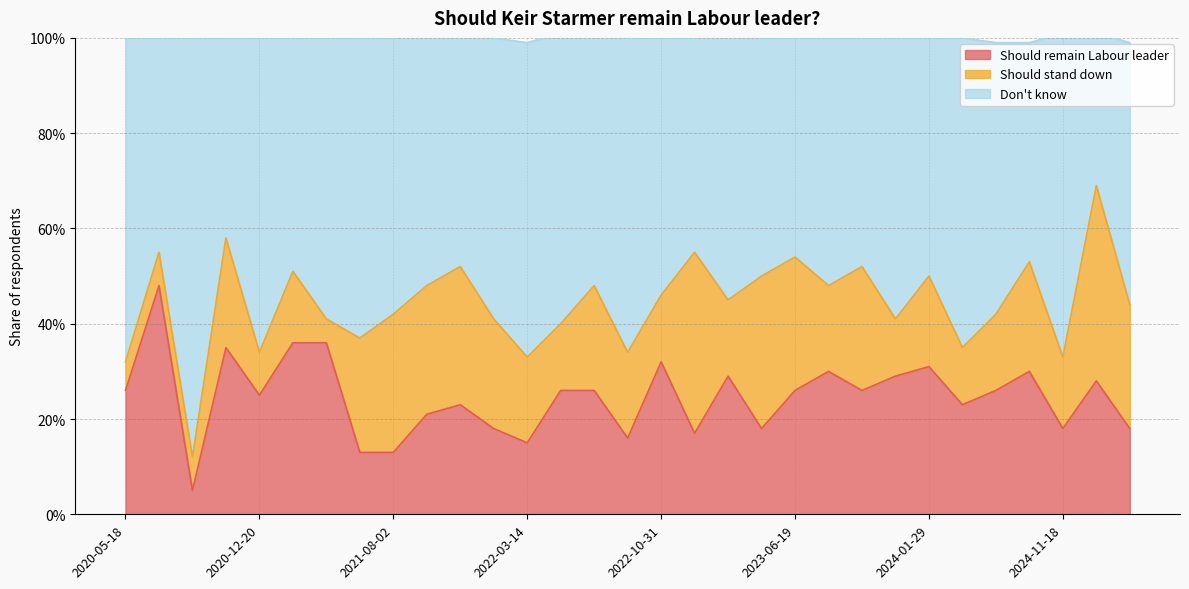

Which series has the largest total across all categories?

Don't know